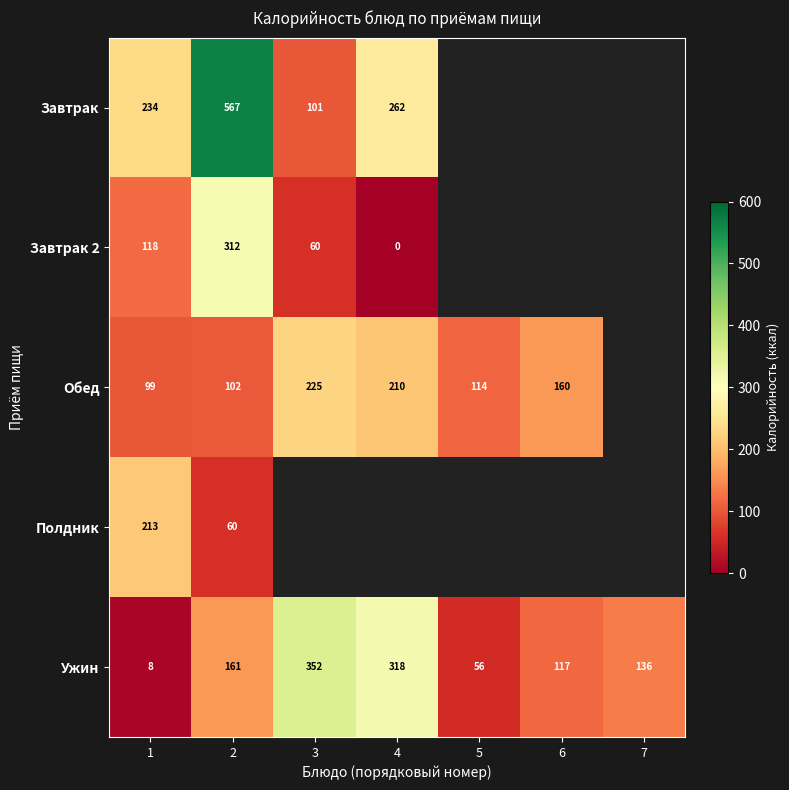

At which category does the chart reach its minimum across all series?

4